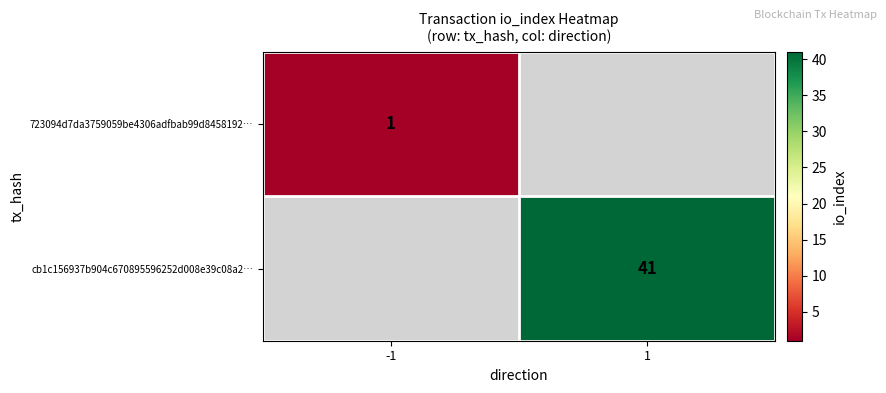

At which category does the chart reach its minimum across all series?

-1